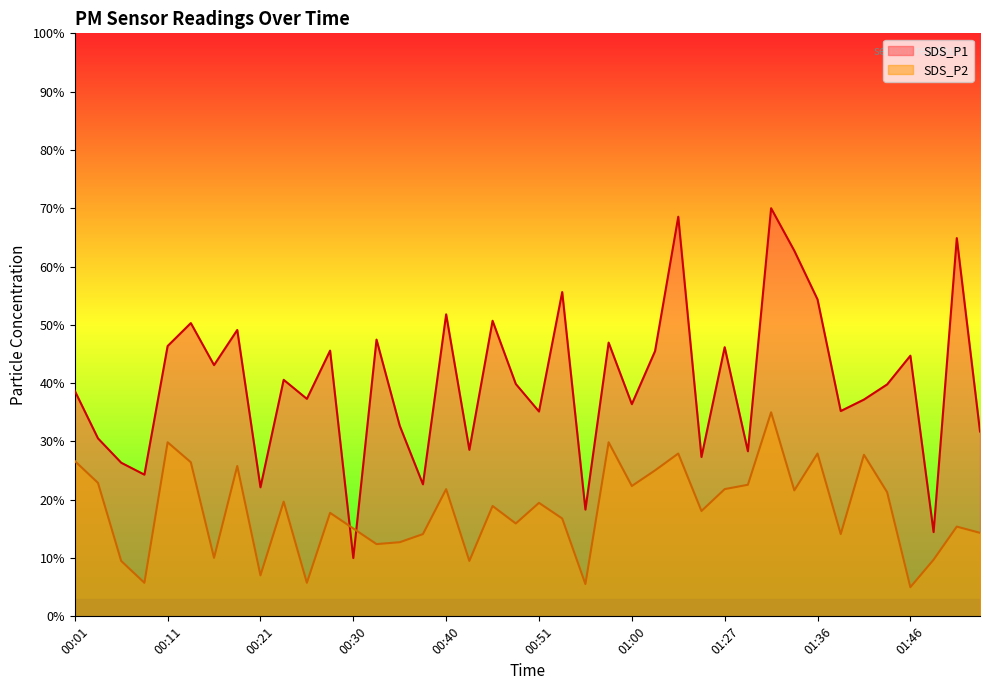

Is it true that SDS_P1 equals 39.9 at 00:48?

True